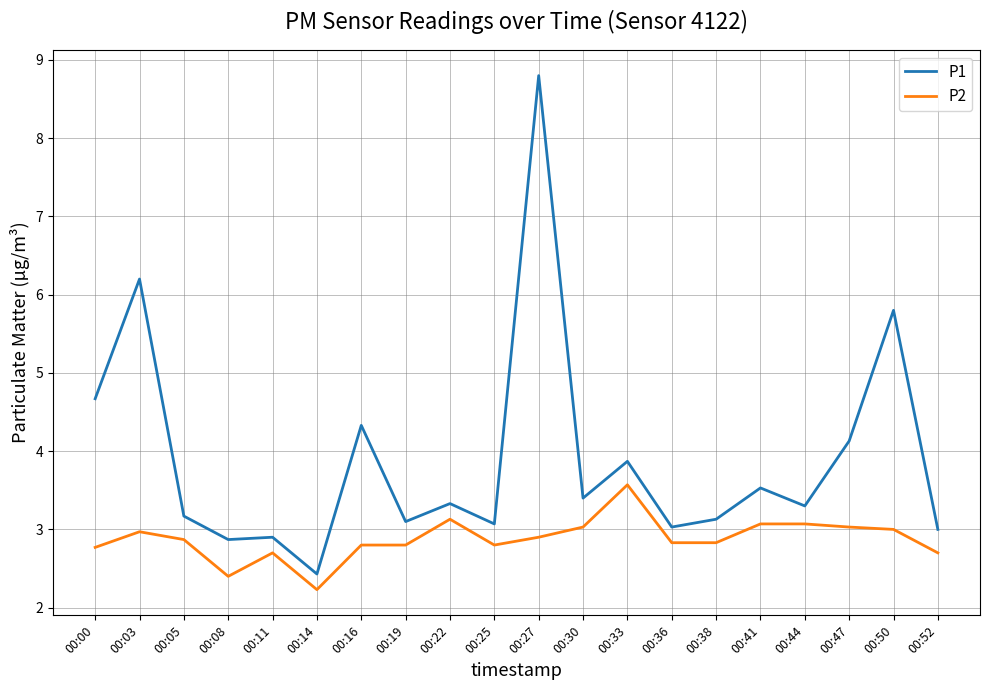

Where is P2 nearest to the value 2?

00:14